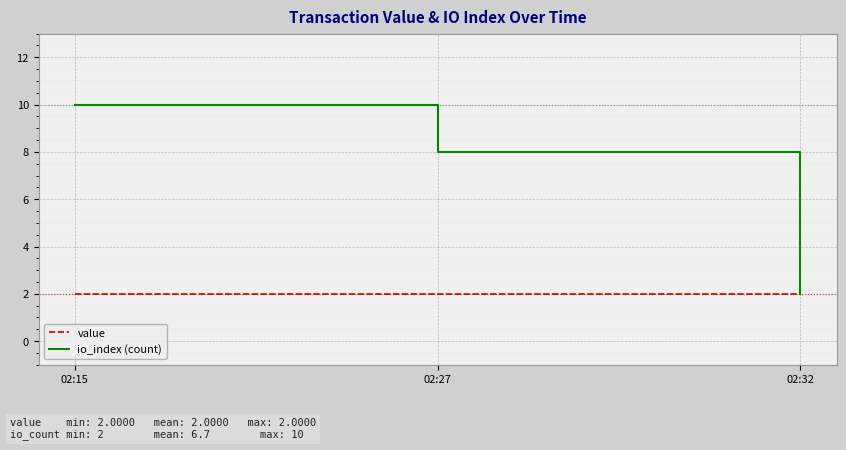

What is the total value across all series at 02:15?

12.0